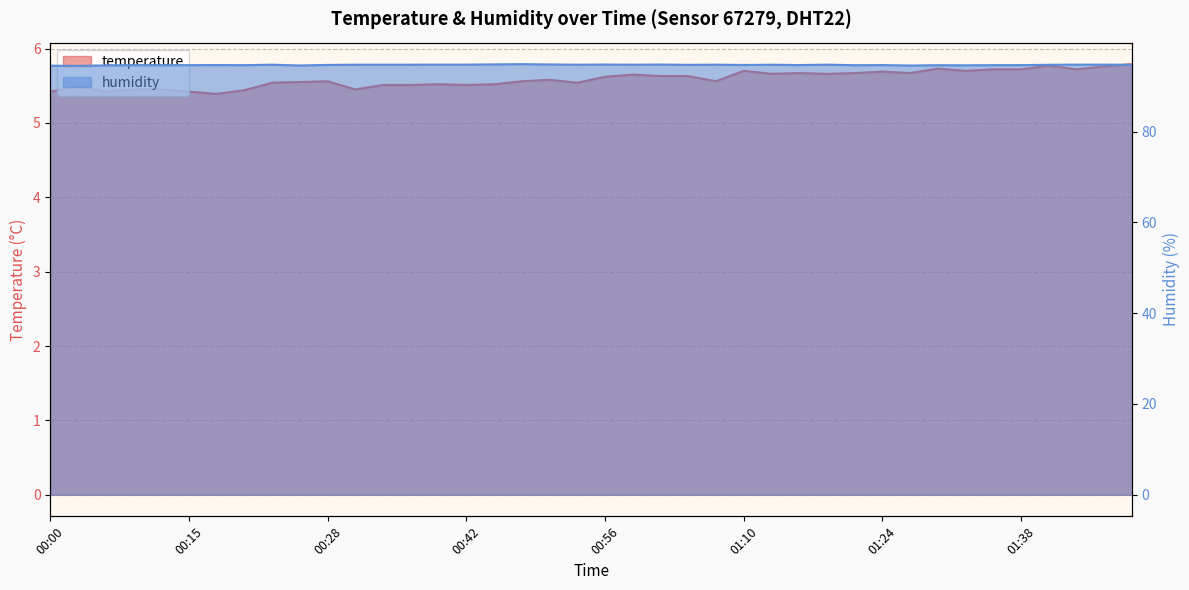

What is the difference between the maximum and minimum values in the temperature series?

0.4